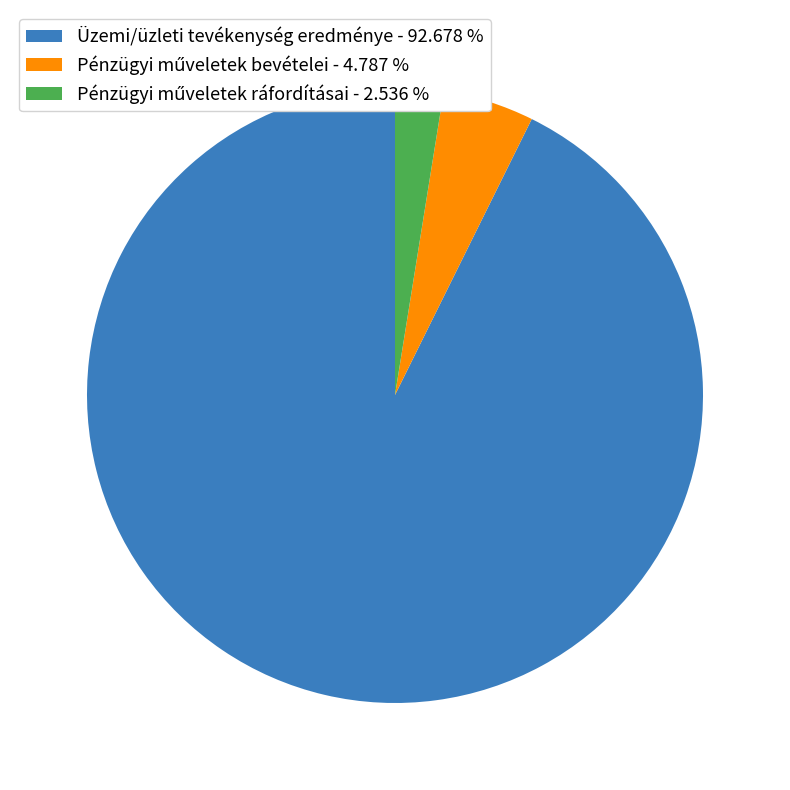

Does any single category account for the majority?

Yes